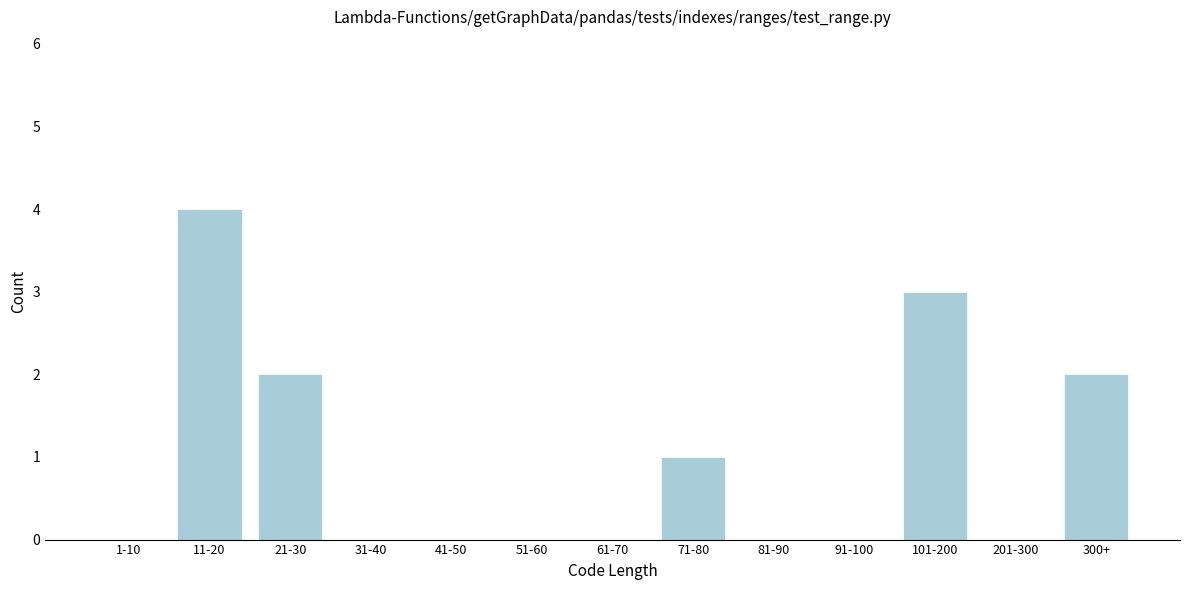

Reading right to left, extract all data points from this chart.

300+=2	201-300=0	101-200=3	91-100=0	81-90=0	71-80=1	61-70=0	51-60=0	41-50=0	31-40=0	21-30=2	11-20=4	1-10=0